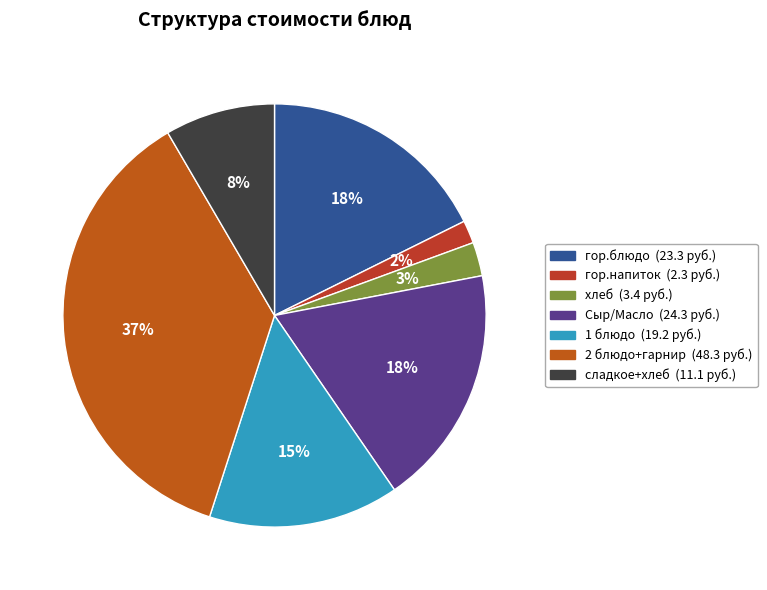

Is it true that гор.блюдо is 18% of the pie?

True